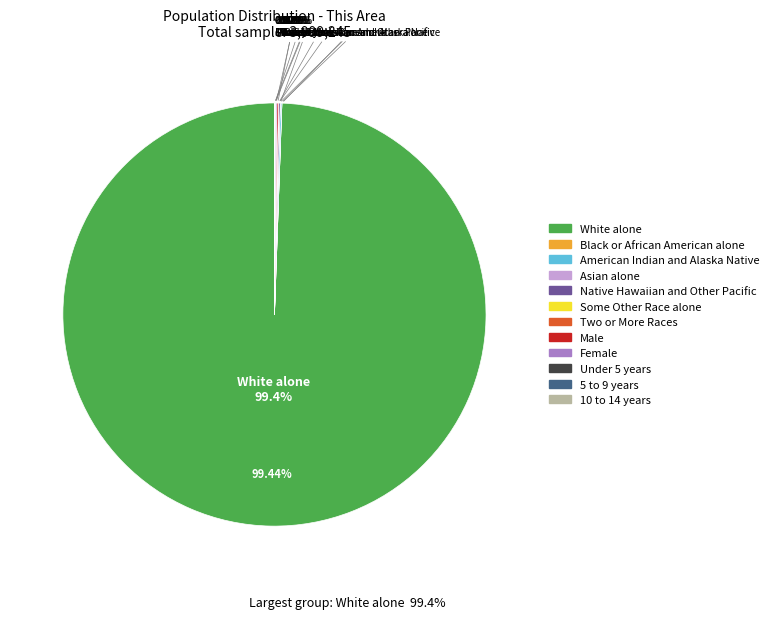

Rank the categories by value from highest to lowest.

White alone, American Indian and Alaska Native, Female, Male, Native Hawaiian and Other Pacific, Under 5 years, 5 to 9 years, 10 to 14 years, Two or More Races, Asian alone, Some Other Race alone, Black or African American alone